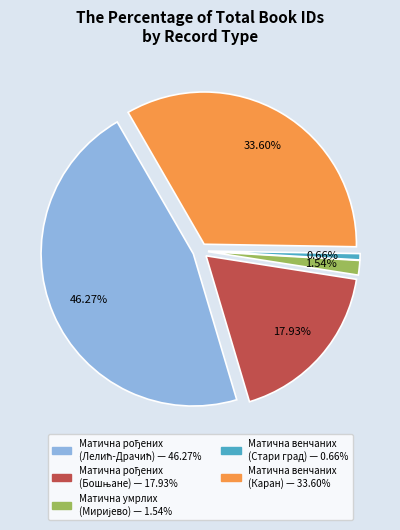

True or false: Матична књига венчаних (Стари град) accounts for 11% of the total.

False